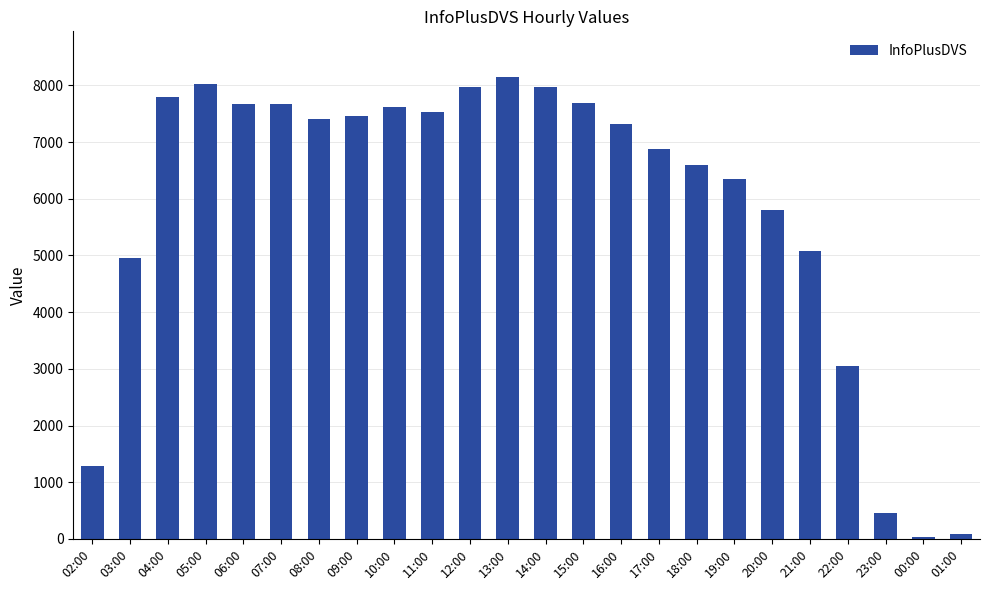

Between 03:00 and 08:00, which is larger?

08:00